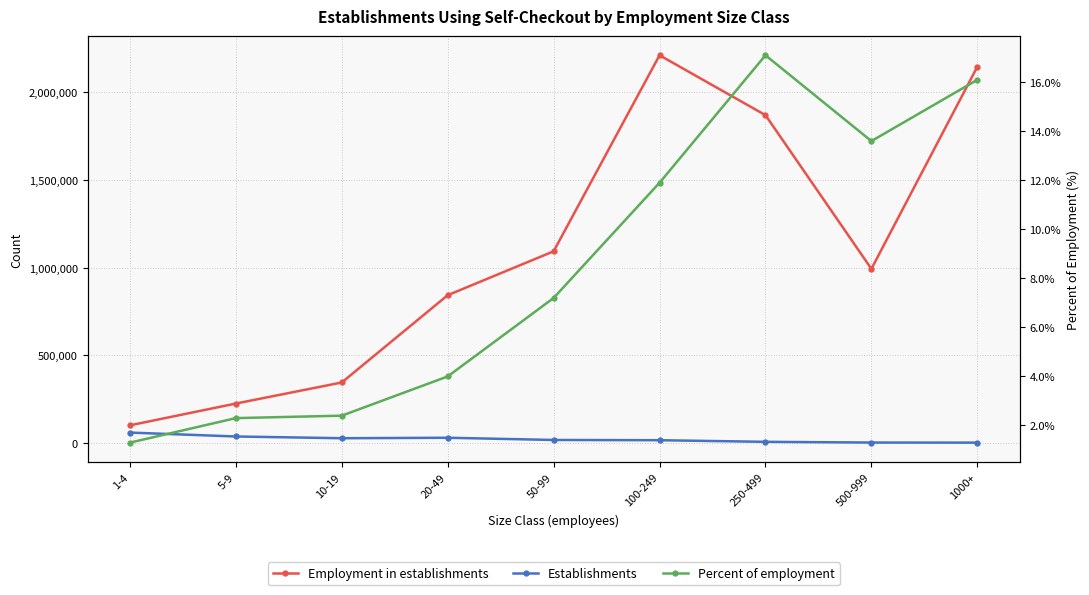

Reading left to right, extract all data points from this chart.

Employment in establishments: 99731.0	224070.0	344272.0	842627.0	1093019.0	2212125.0	1870257.0	992830.0	2146613.0
Establishments: 58320.0	36059.0	26104.0	28796.0	16186.0	14728.0	5536.0	1448.0	928.0
Percent of employment: 1.3	2.3	2.4	4.0	7.2	11.9	17.1	13.6	16.1